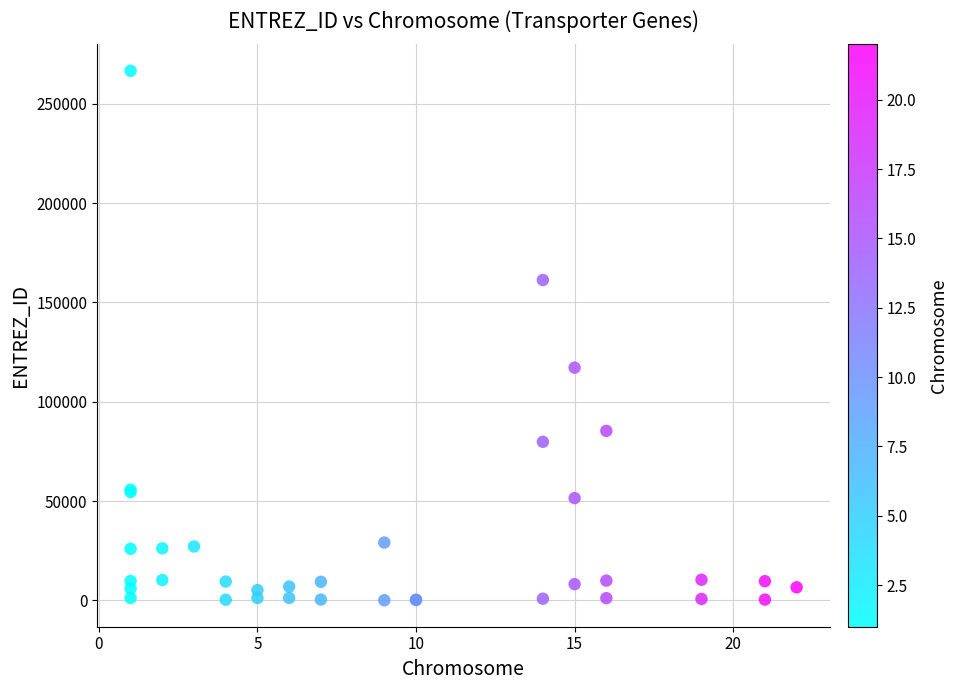

What Y value in the scatter plot is closest to 133347?

117155